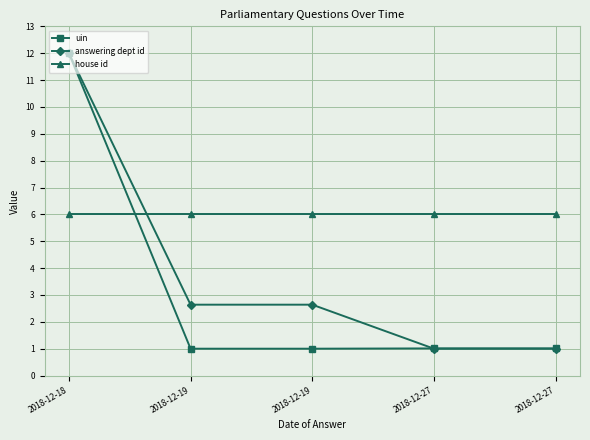

Does the chart have visible grid lines?

Yes